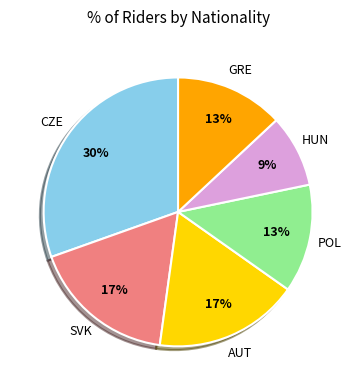

To the nearest percent, what is the average slice percentage?

17%